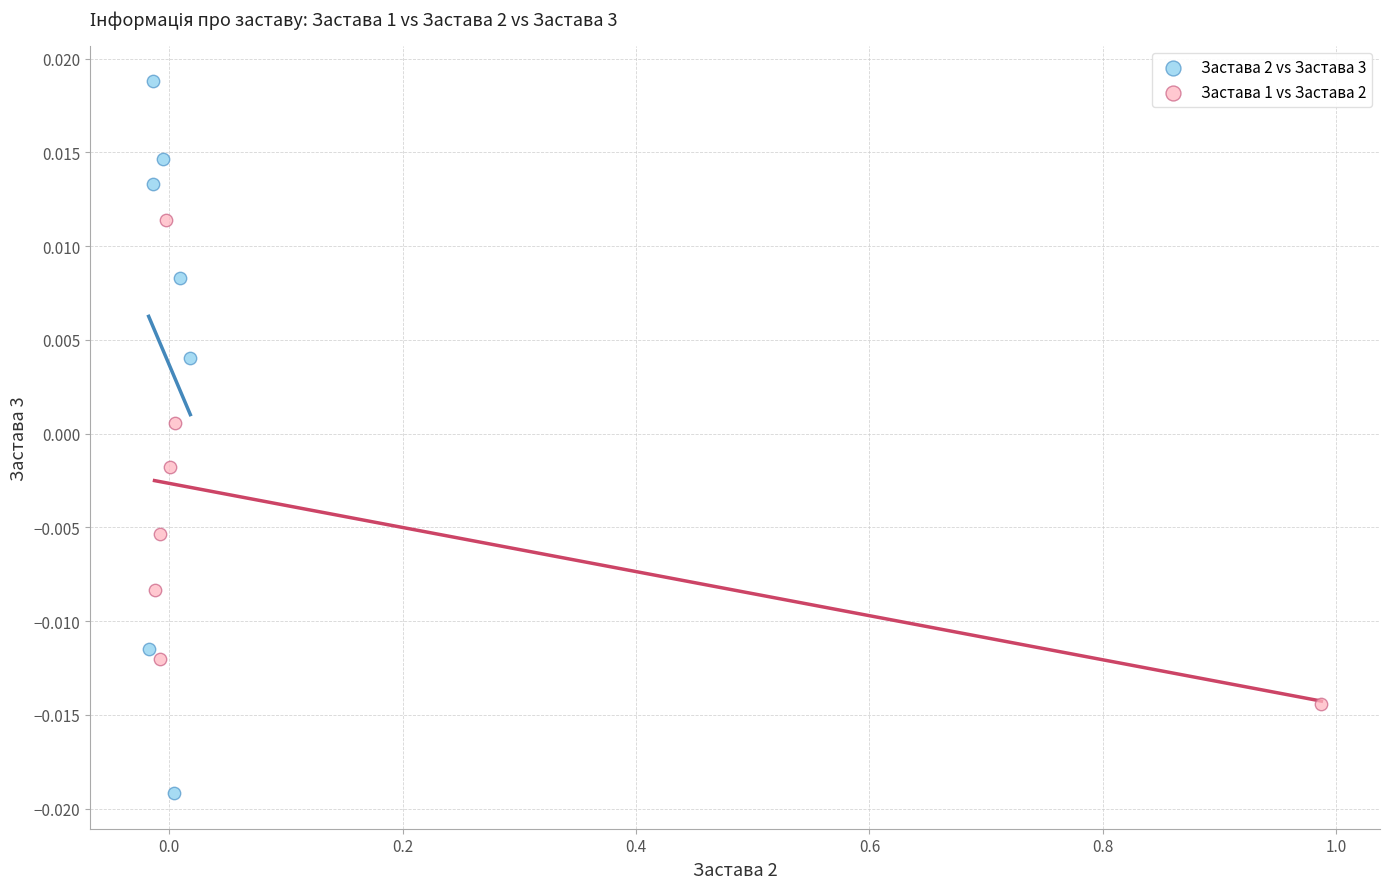

Which series has the largest Y range (max minus min)?

Застава 2 vs Застава 3